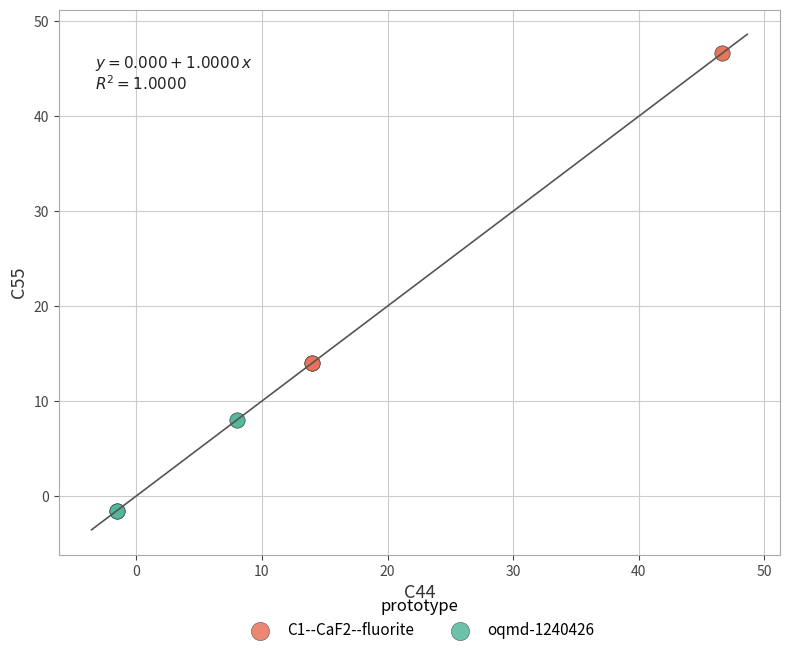

Which series reaches the minimum Y coordinate?

oqmd-1240426